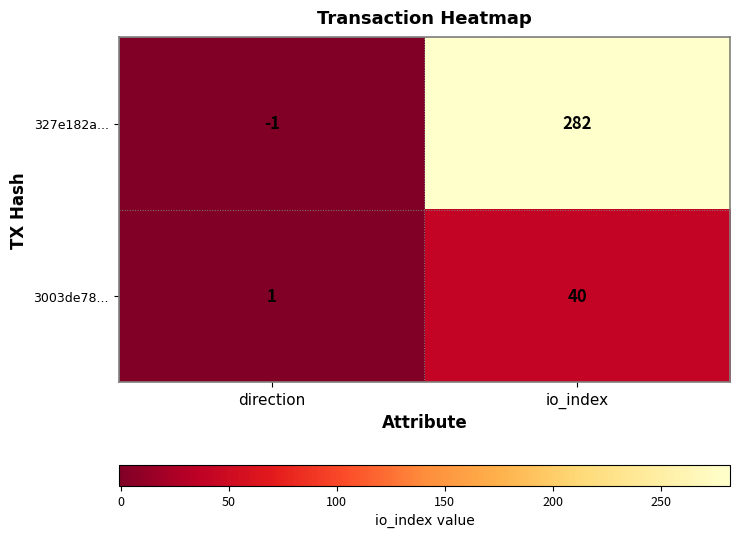

What is the minimum value shown in the chart?

-1